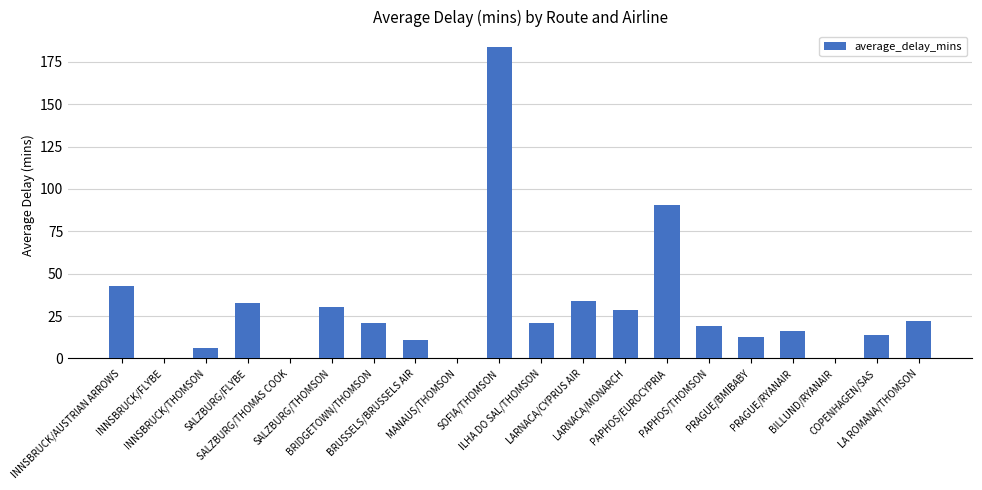

Between PRAGUE/BMIBABY and INNSBRUCK/AUSTRIAN ARROWS, which is larger?

INNSBRUCK/AUSTRIAN ARROWS